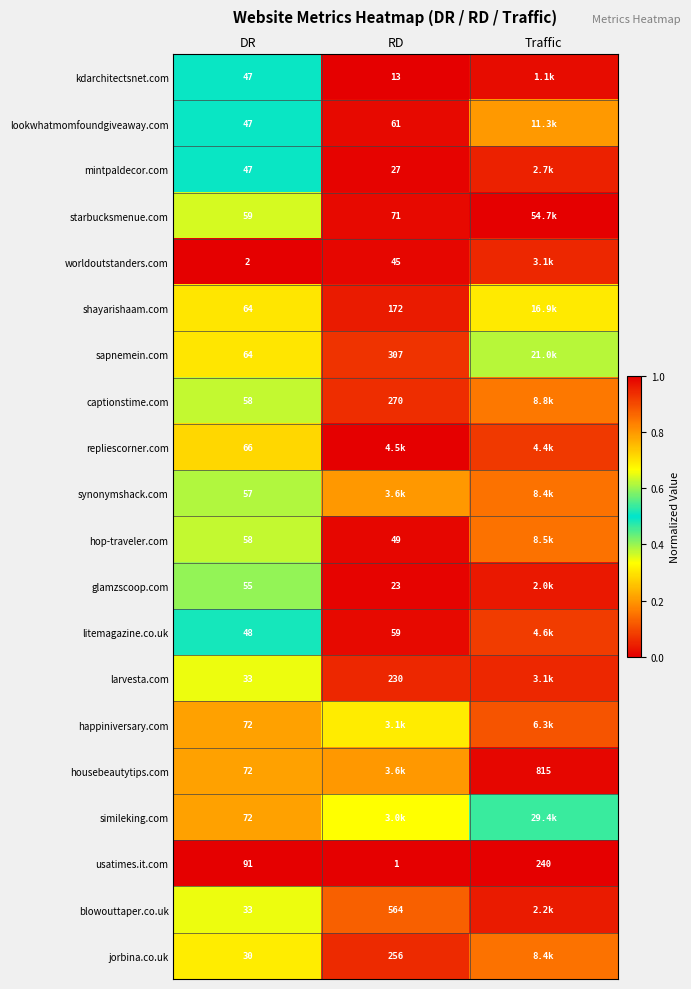

Rank the categories by usatimes.it.com value from lowest to highest.

RD, DR, Traffic